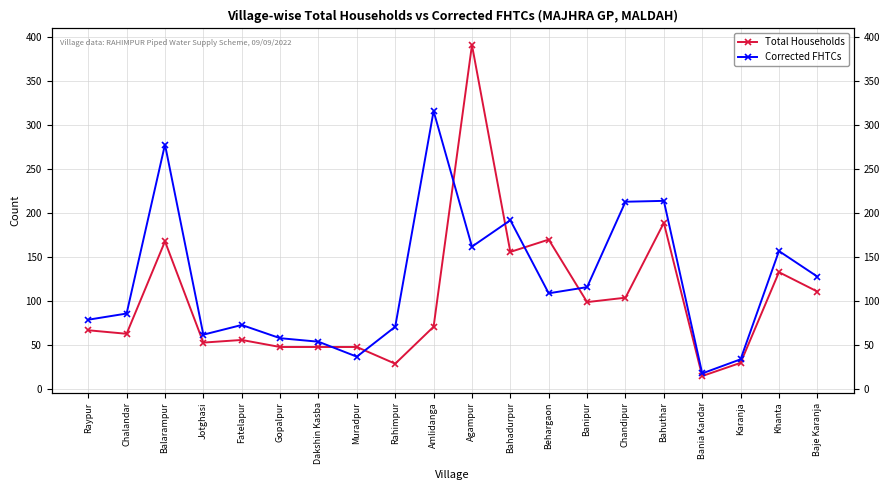

What is the value of the Corrected FHTCs point at the 18th from the left?

34